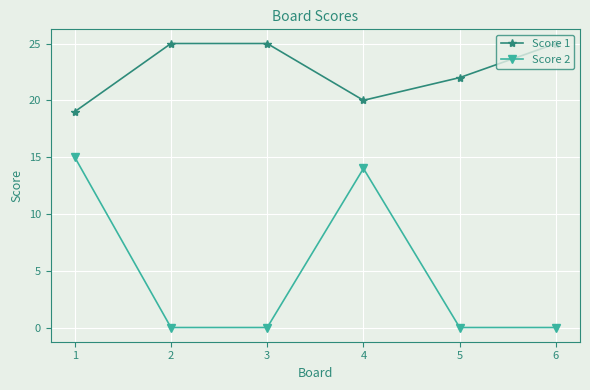

Is this an area chart (filled region under the line)?

No